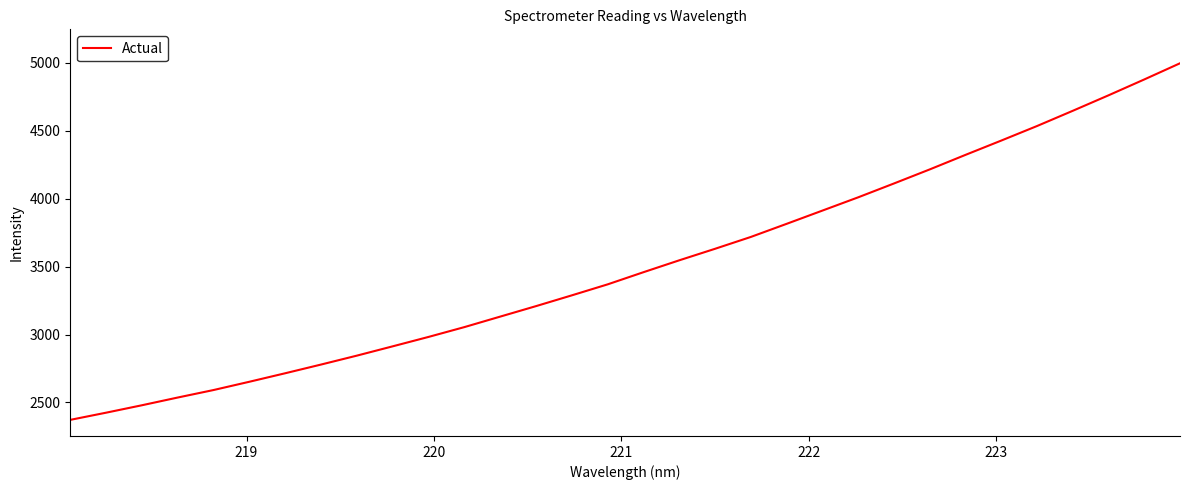

What is the maximum value shown in the chart?

4996.6